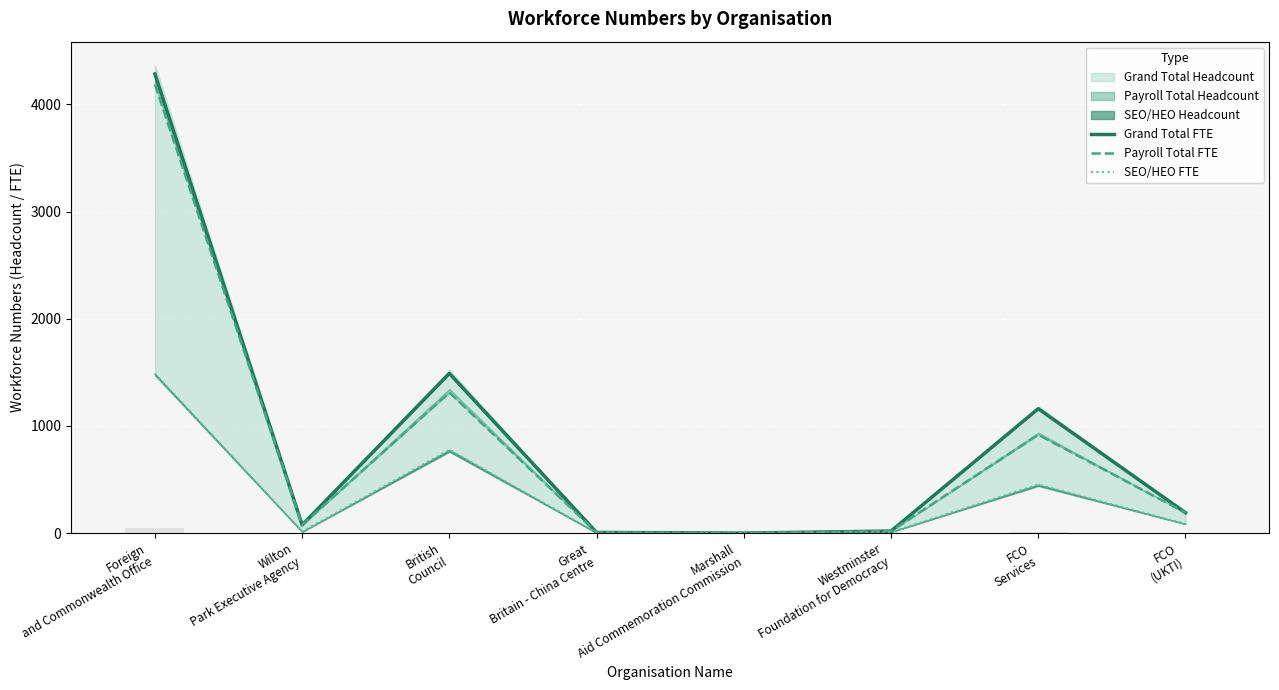

What is the spread (max minus min) of values at Wilton
Park Executive Agency?

62